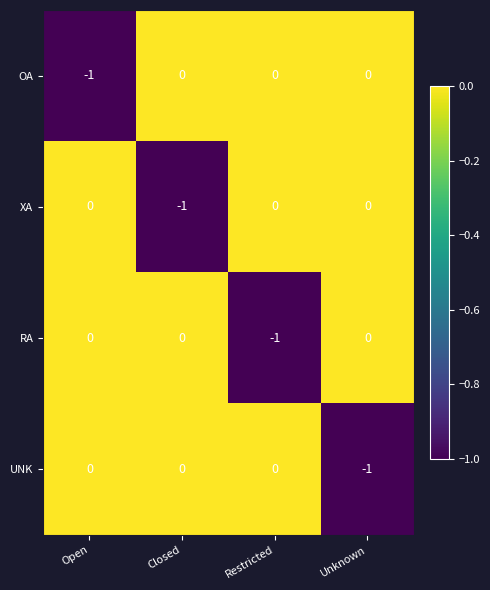

Count the XA values in the range 0 to 1.

3